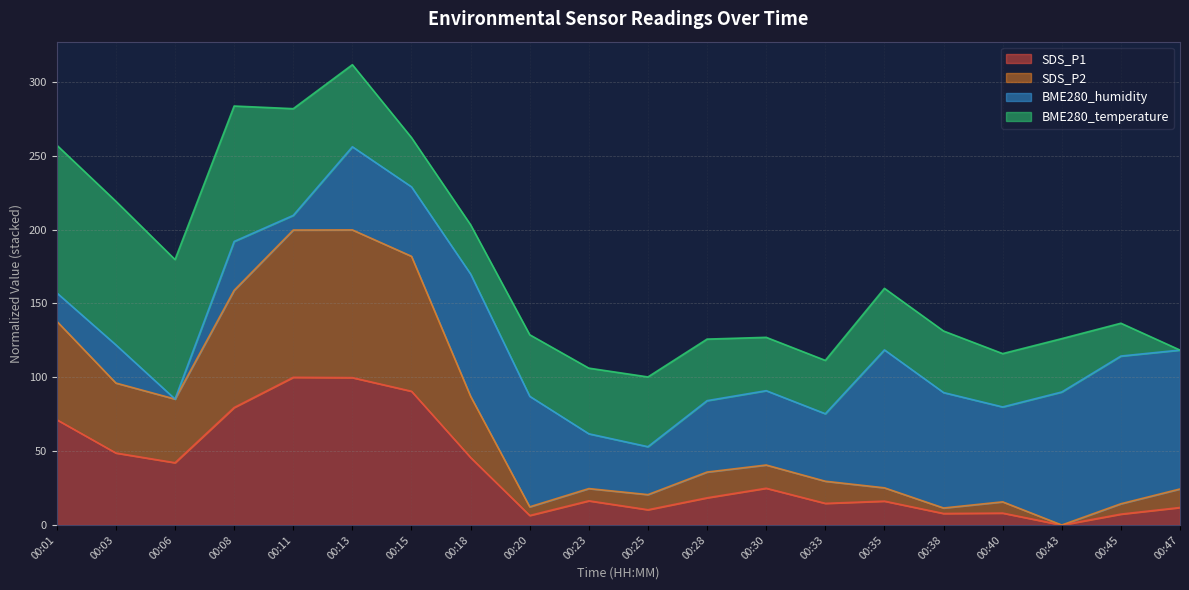

At which category is the sum across all series the highest?

00:13